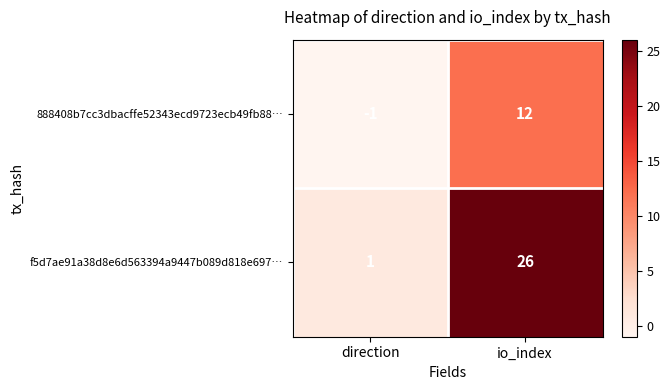

At which category is the sum across all series the highest?

io_index